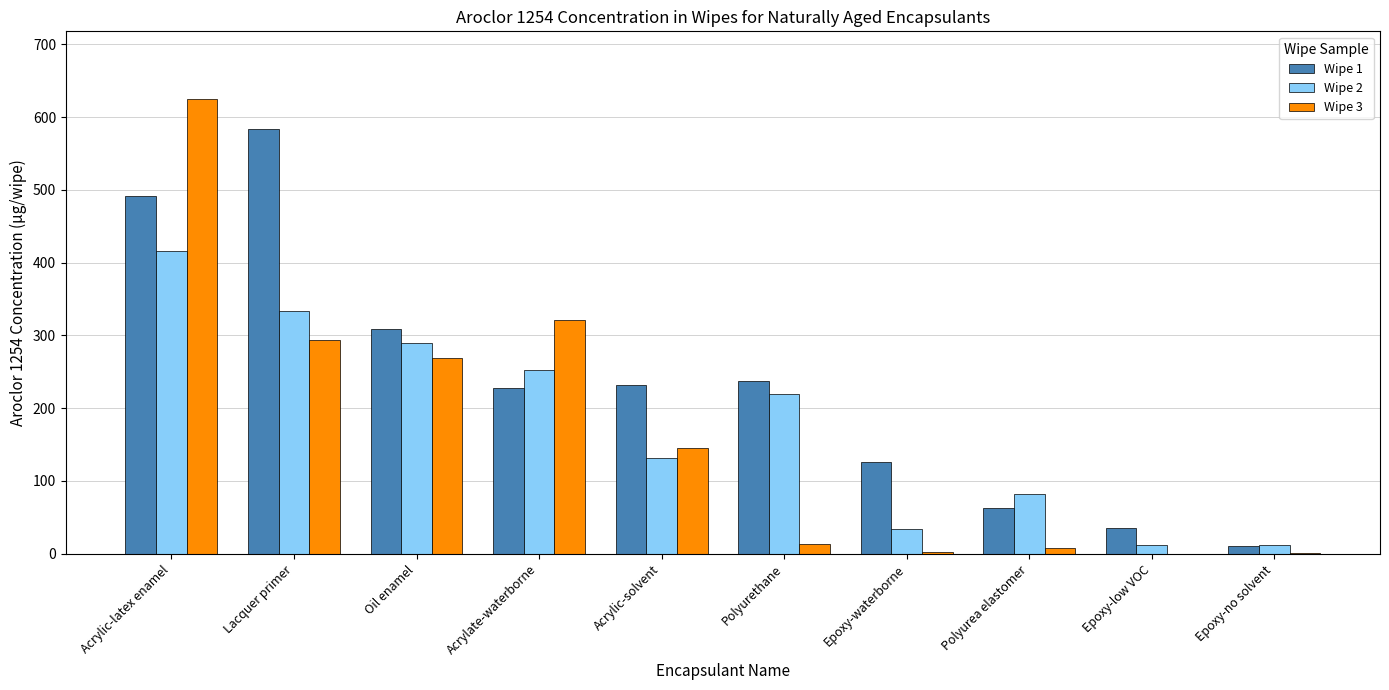

What are all the series names shown in the legend?

Wipe 1, Wipe 2, Wipe 3